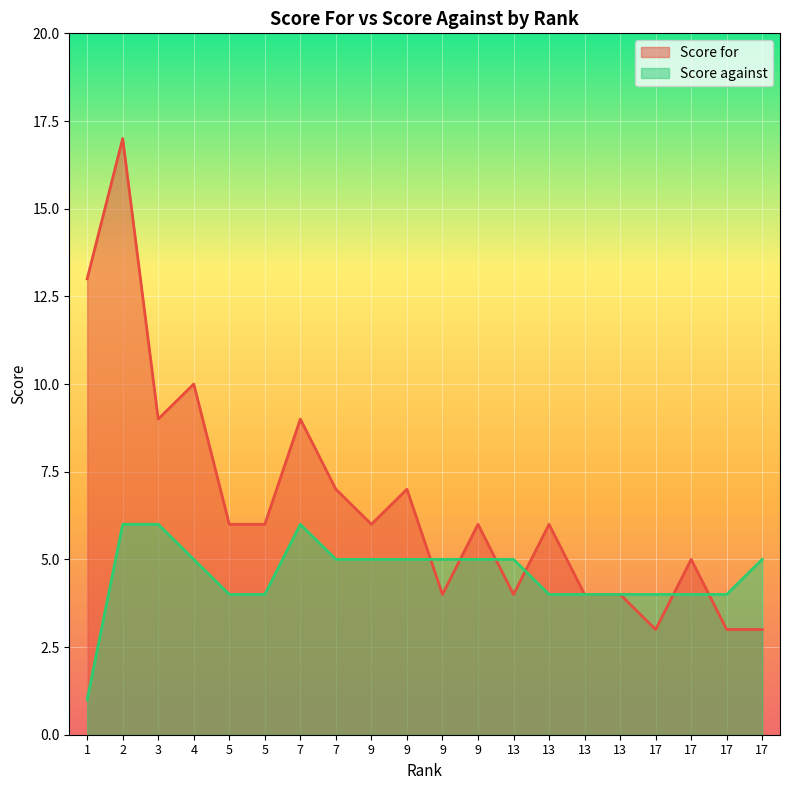

Where is Score for nearest to the value 10?

4